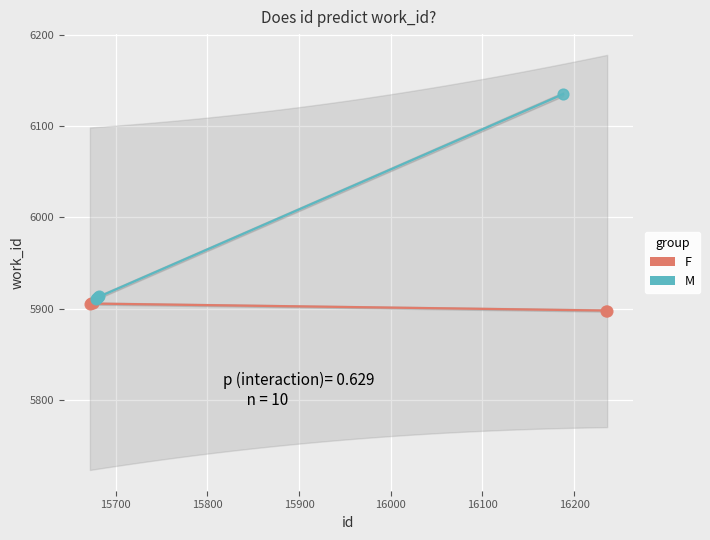

Which series contains the highest Y value?

M